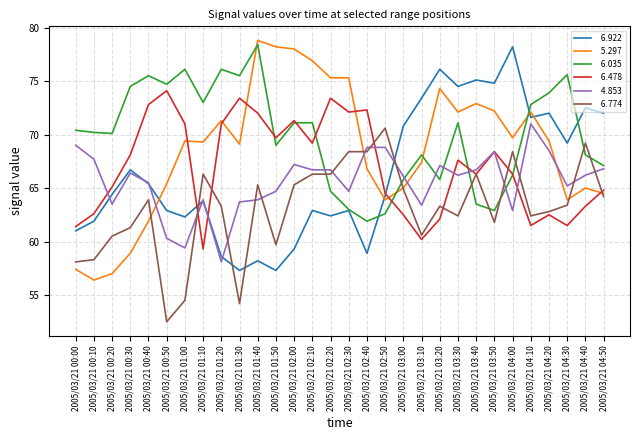

What position from the left is 2005/03/21 03:40?

23